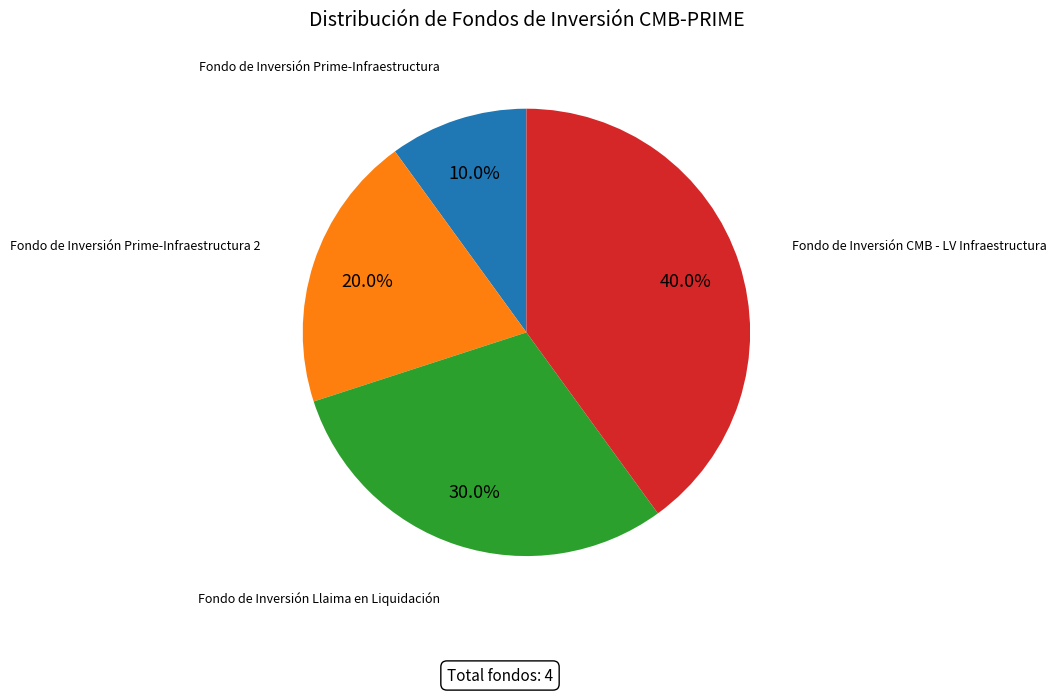

Count the number of slices in the pie.

4